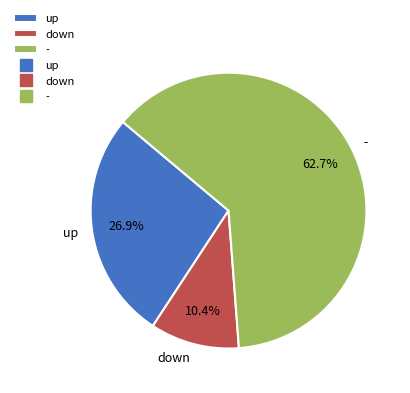

Between up and down, which is larger?

up